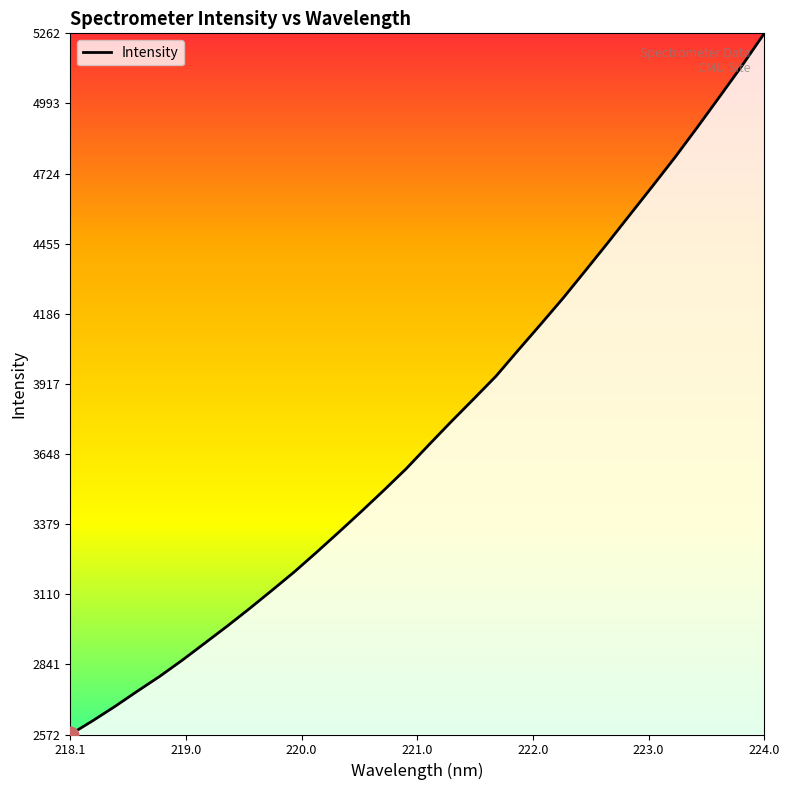

What is the difference between the maximum and minimum values?

2689.7